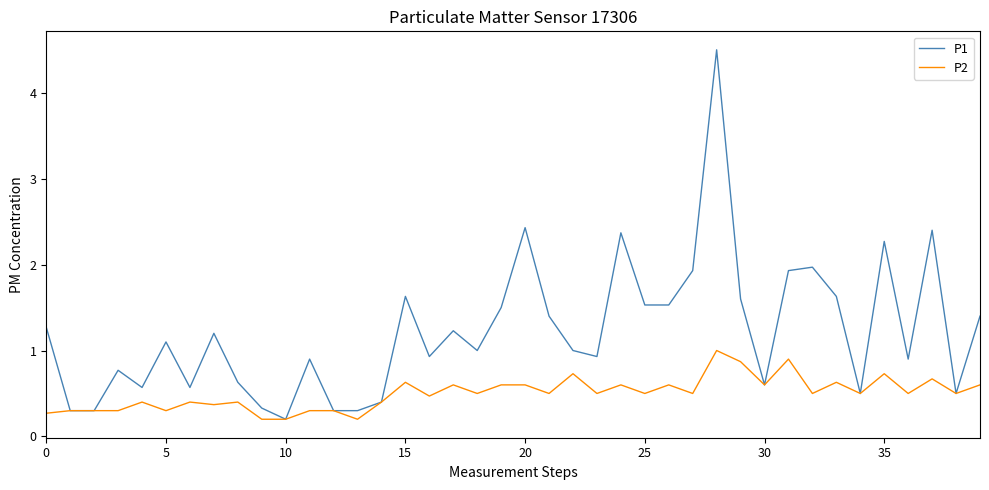

Which series has the largest total across all categories?

P1